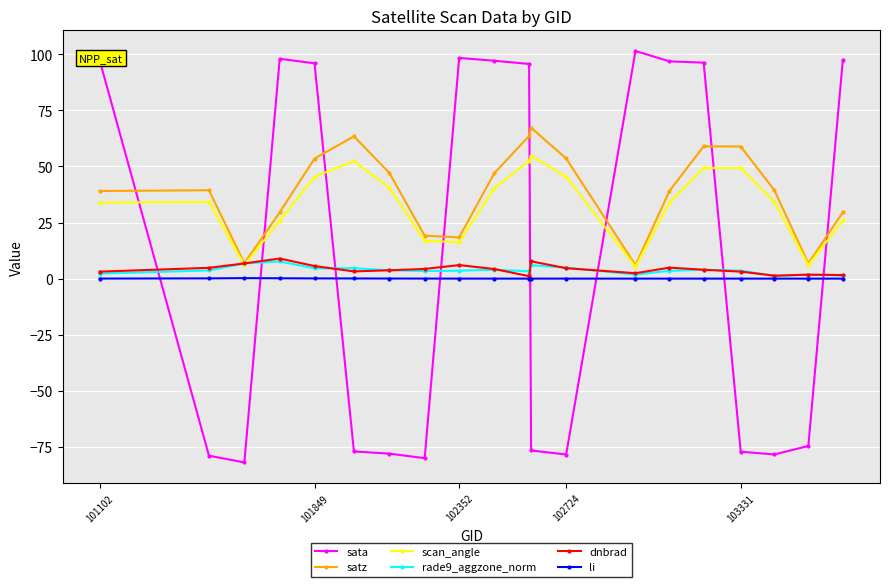

What is the minimum value shown in the chart?

-81.9